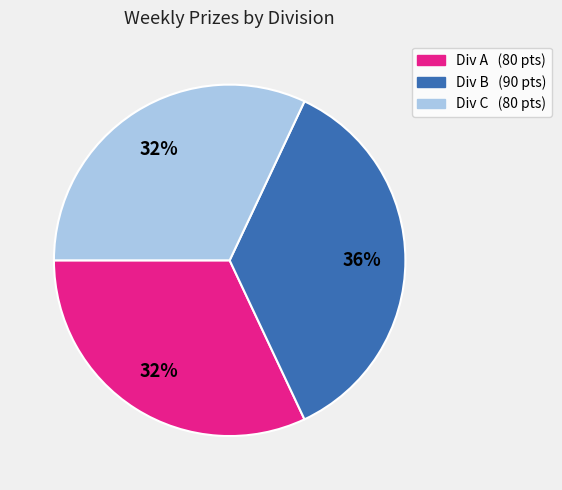

To the nearest percent, what is the average slice percentage?

33%